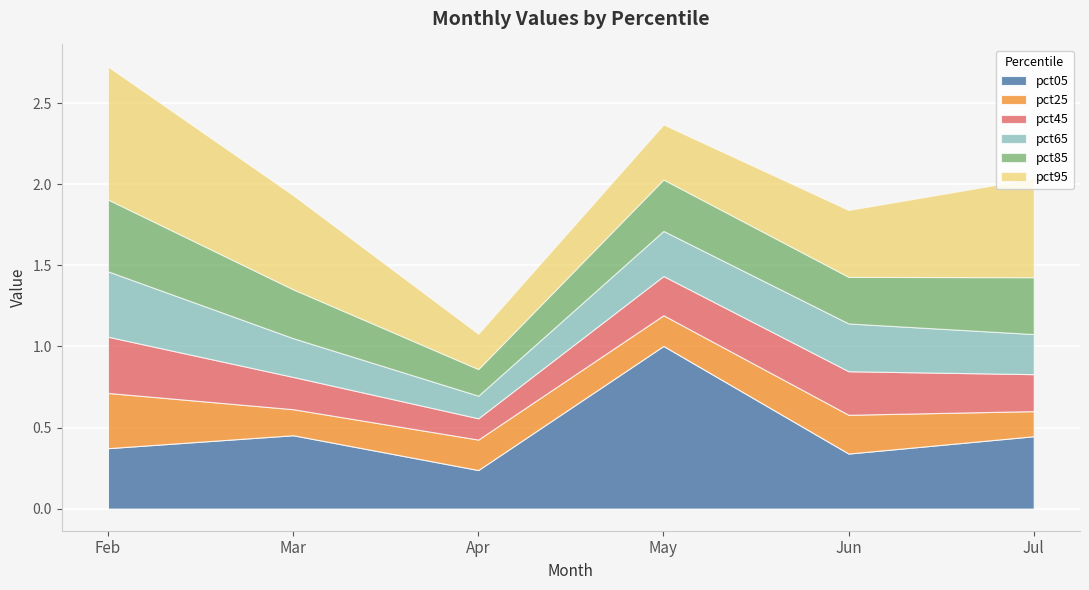

The pct65 series shows 0.2 at Jul. True or false?

True